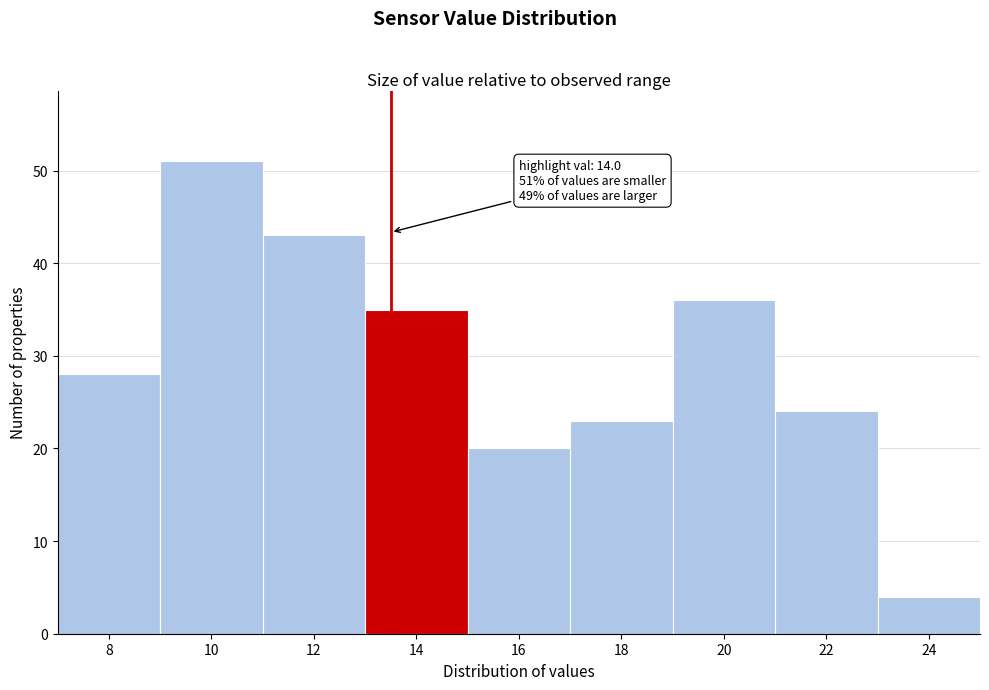

Reading left to right, list all the values displayed in this chart.

28	51	43	35	20	23	36	24	4